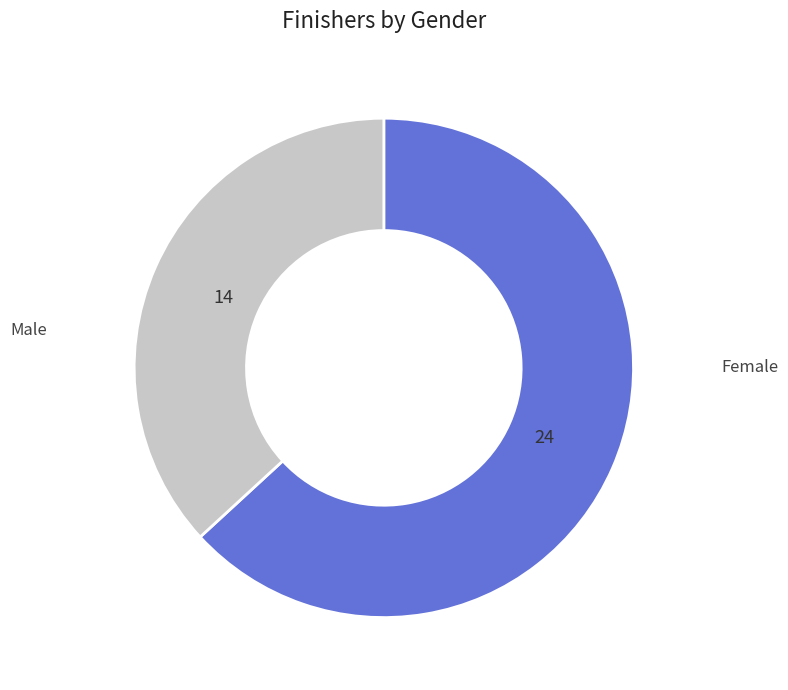

Does any single category account for the majority?

Yes